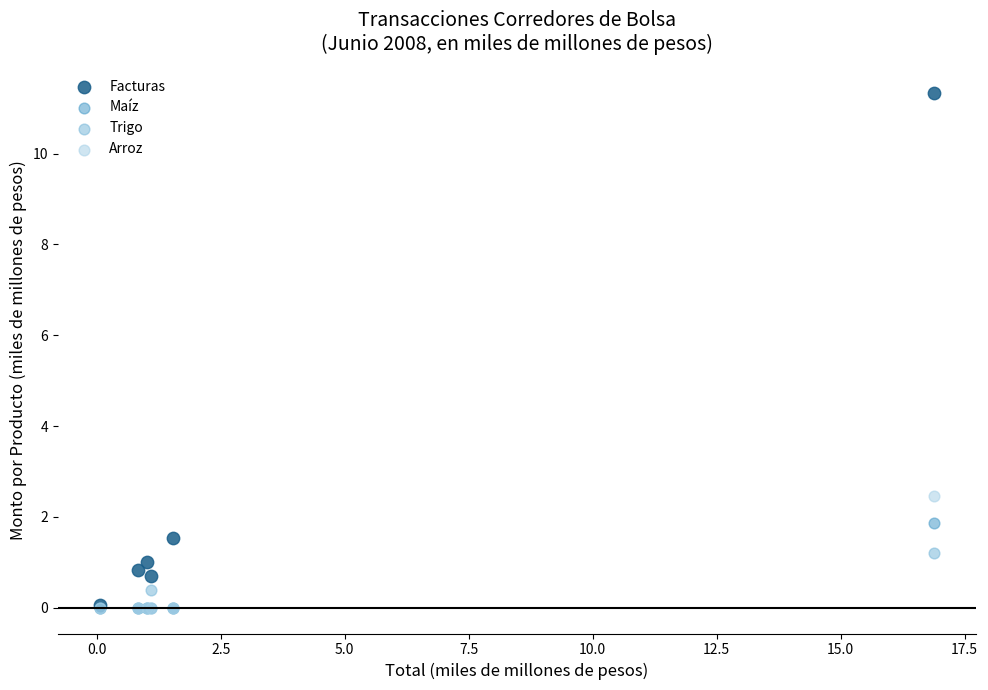

Across all series, what Y value is closest to 5?

2.5